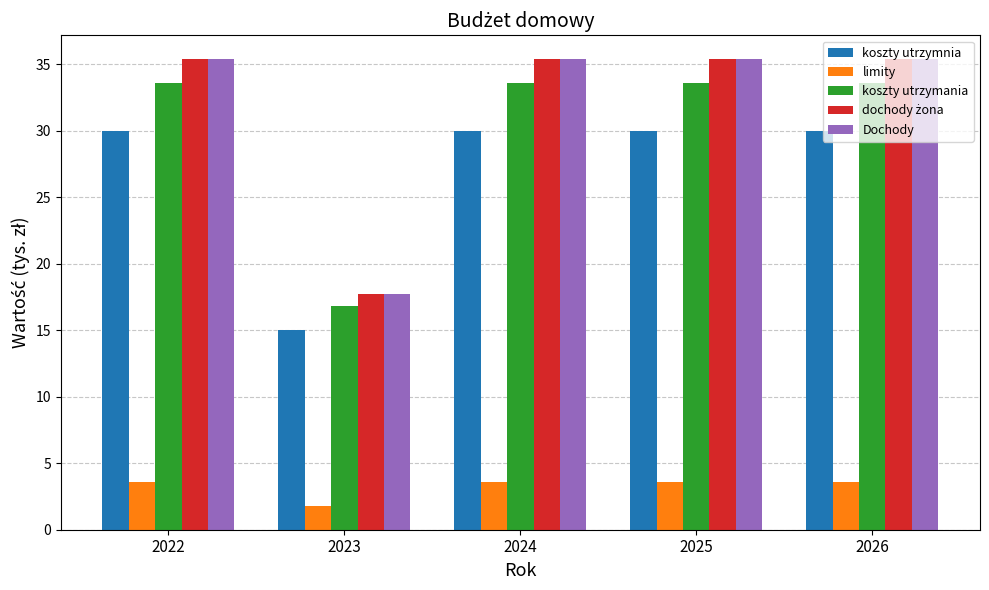

How many bars are there in each group?

5